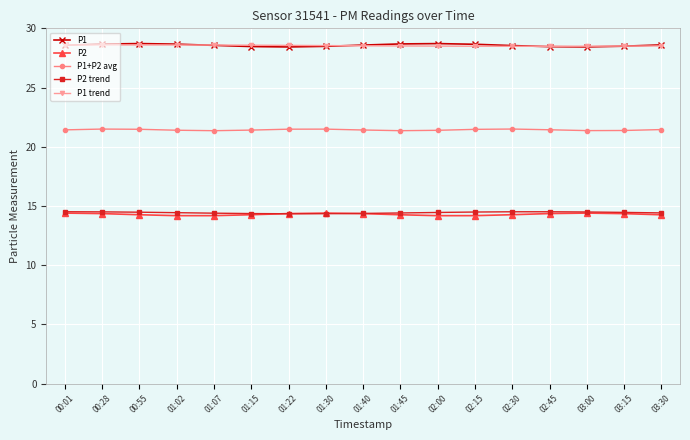

True or false: P1 has more than 0 points higher than both neighbors.

True